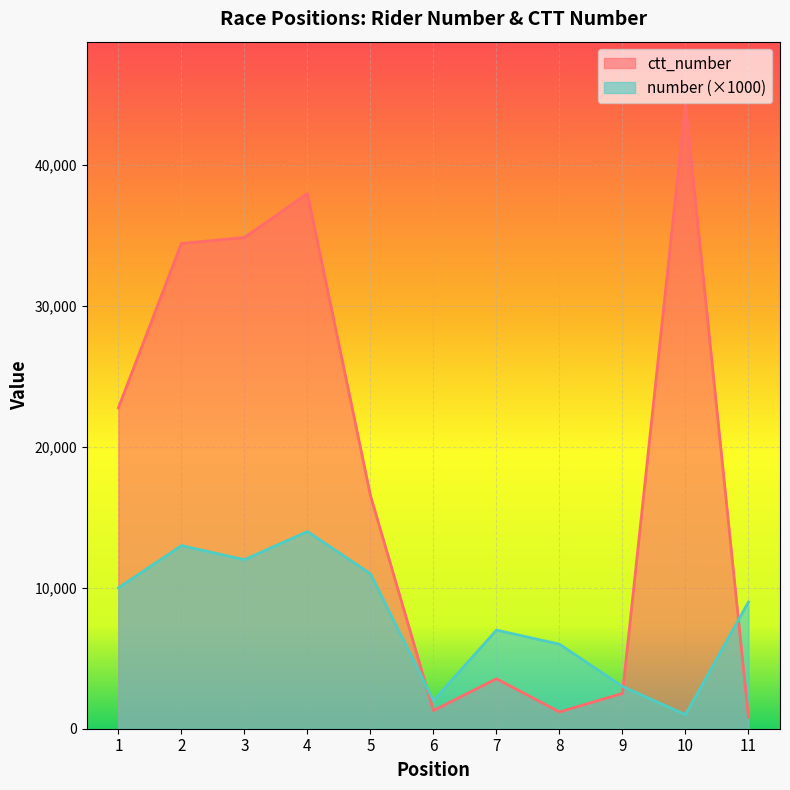

How many lines are shown in the chart?

2